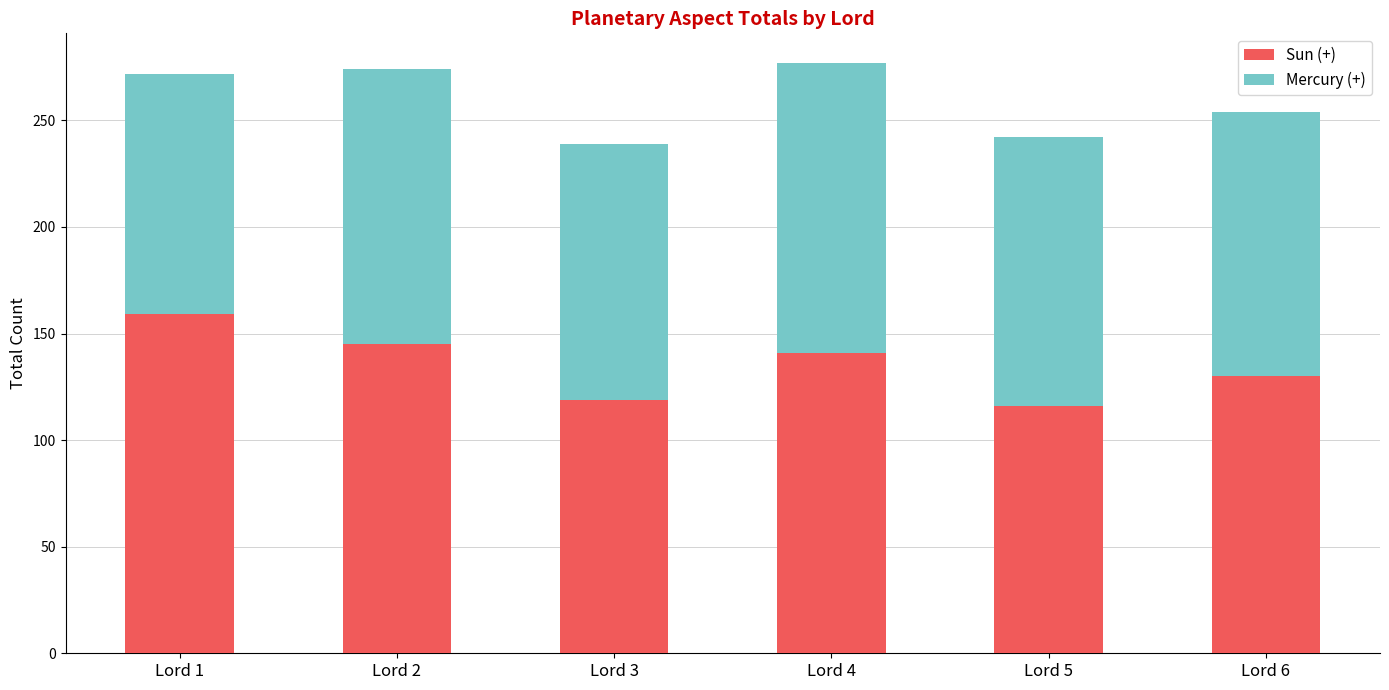

Read the Sun (+) value at Lord 2, to the nearest 5.

145